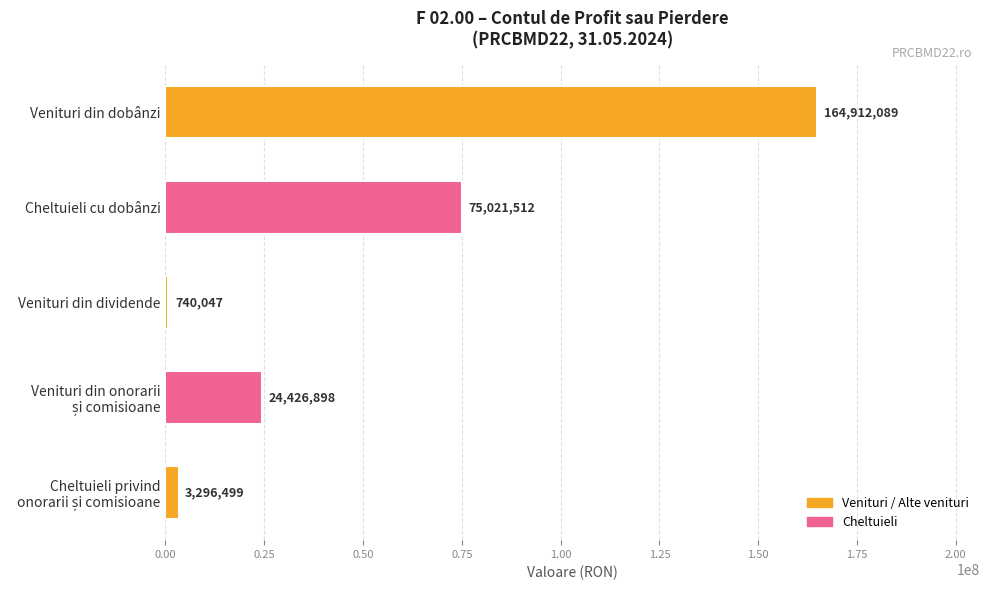

What is the difference between the maximum and minimum values?

164172041.7